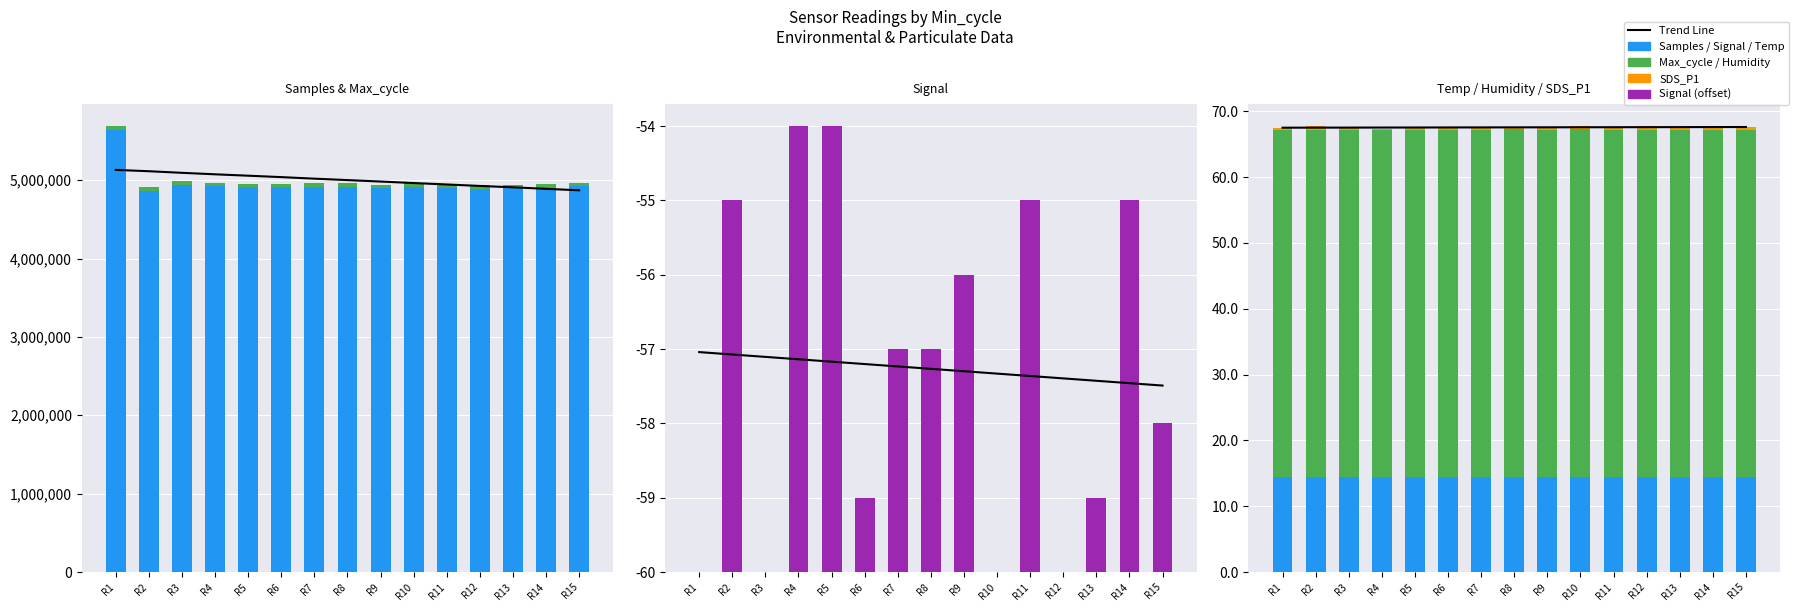

What is the minimum value for Humidity?

52.7